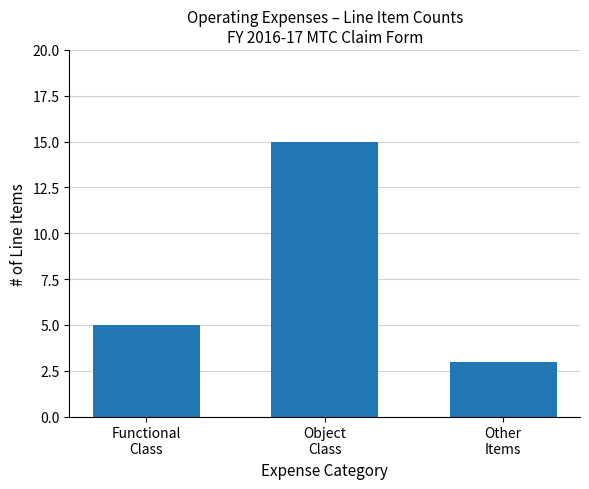

What is the difference between the values at Functional
Class and Object
Class?

10